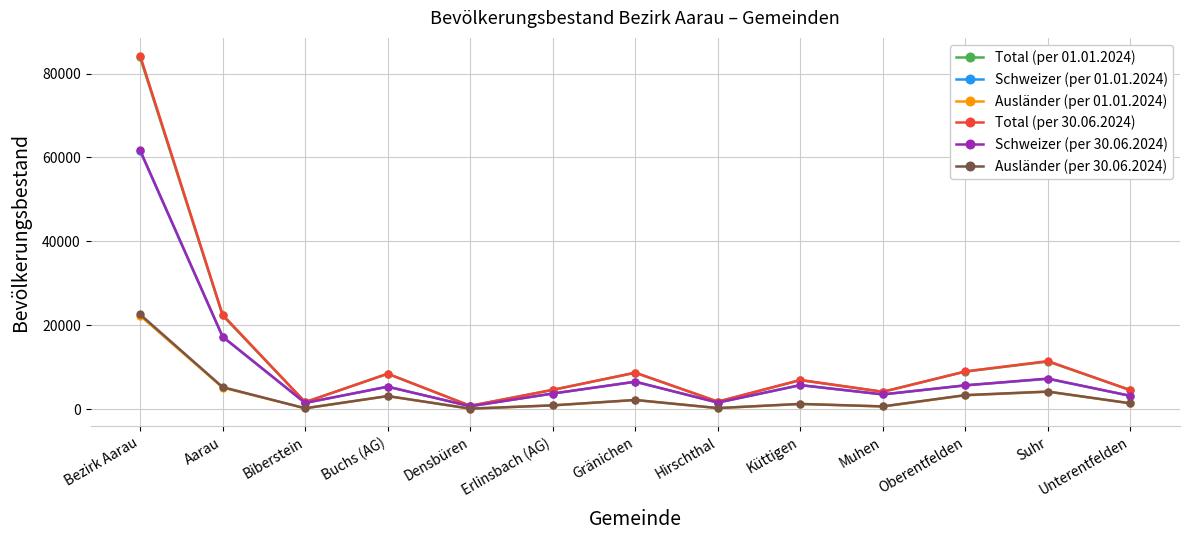

Is the value of Schweizer (per 01.01.2024) at Muhen greater than the value of Total (per 01.01.2024) at Hirschthal?

Yes